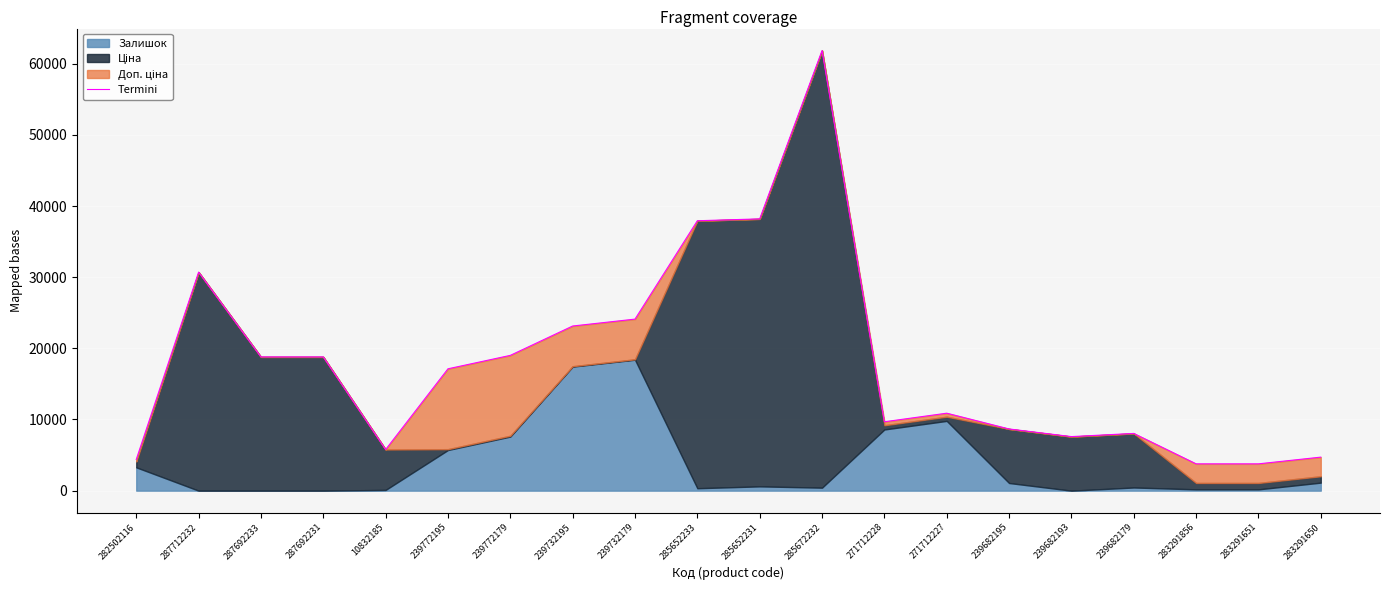

The value at 271712228 is 9680.7. True or false?

True